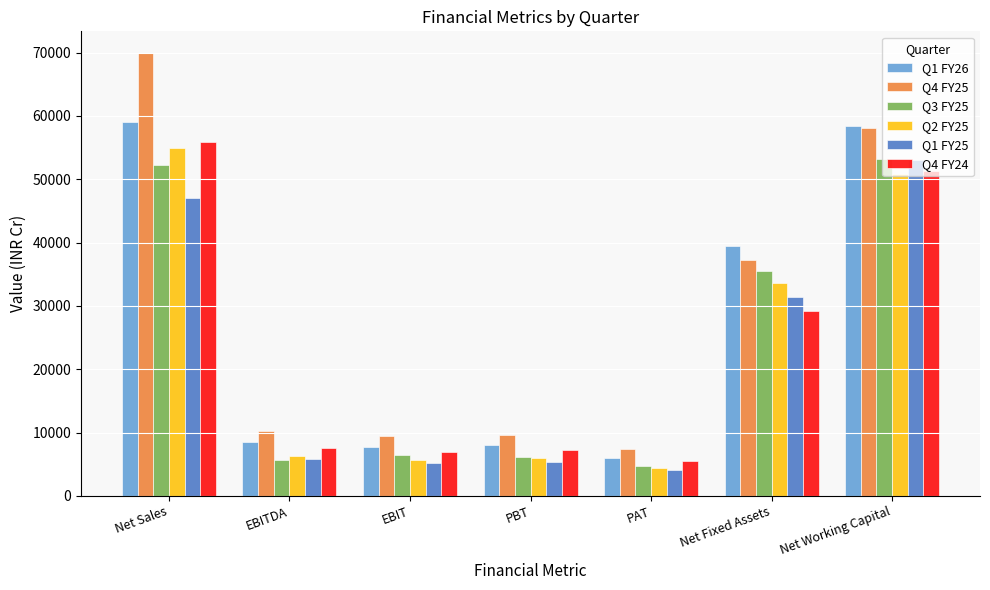

What are all the series names shown in the legend?

Q1 FY26, Q4 FY25, Q3 FY25, Q2 FY25, Q1 FY25, Q4 FY24